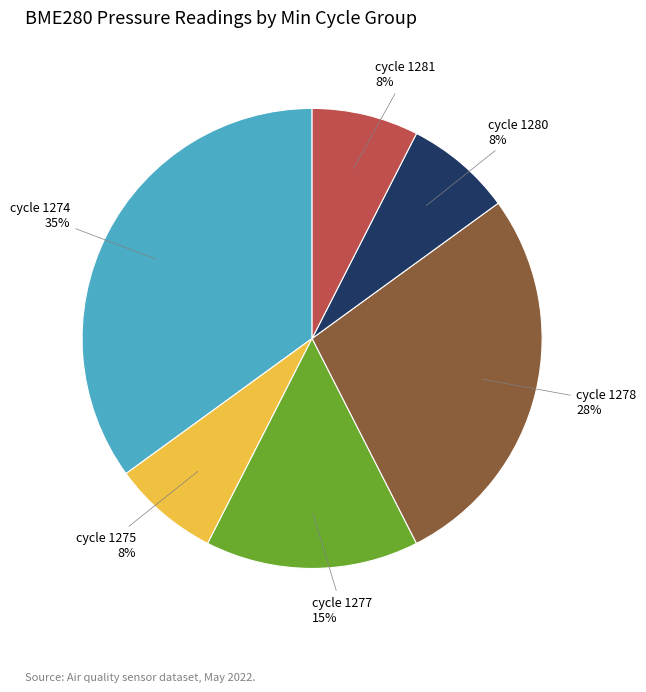

To the nearest percent, what is the difference between the largest and smallest slice percentages?

28%